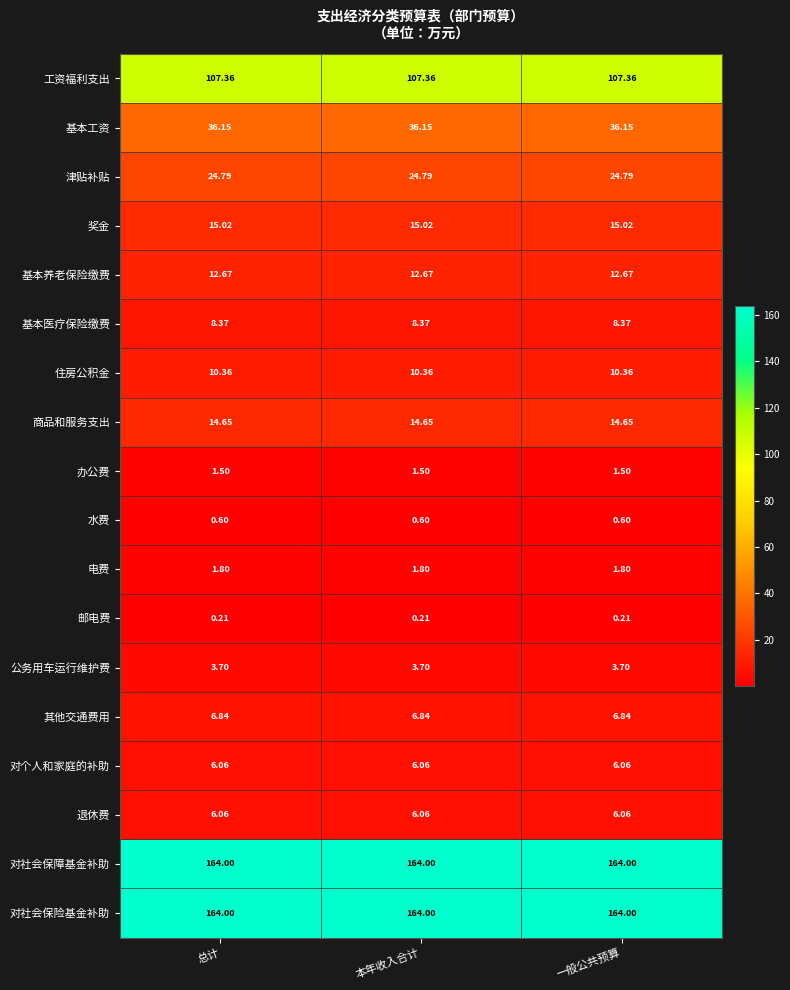

Is the value of 电费 at 本年收入合计 greater than the value of 对个人和家庭的补助 at 一般公共预算?

No